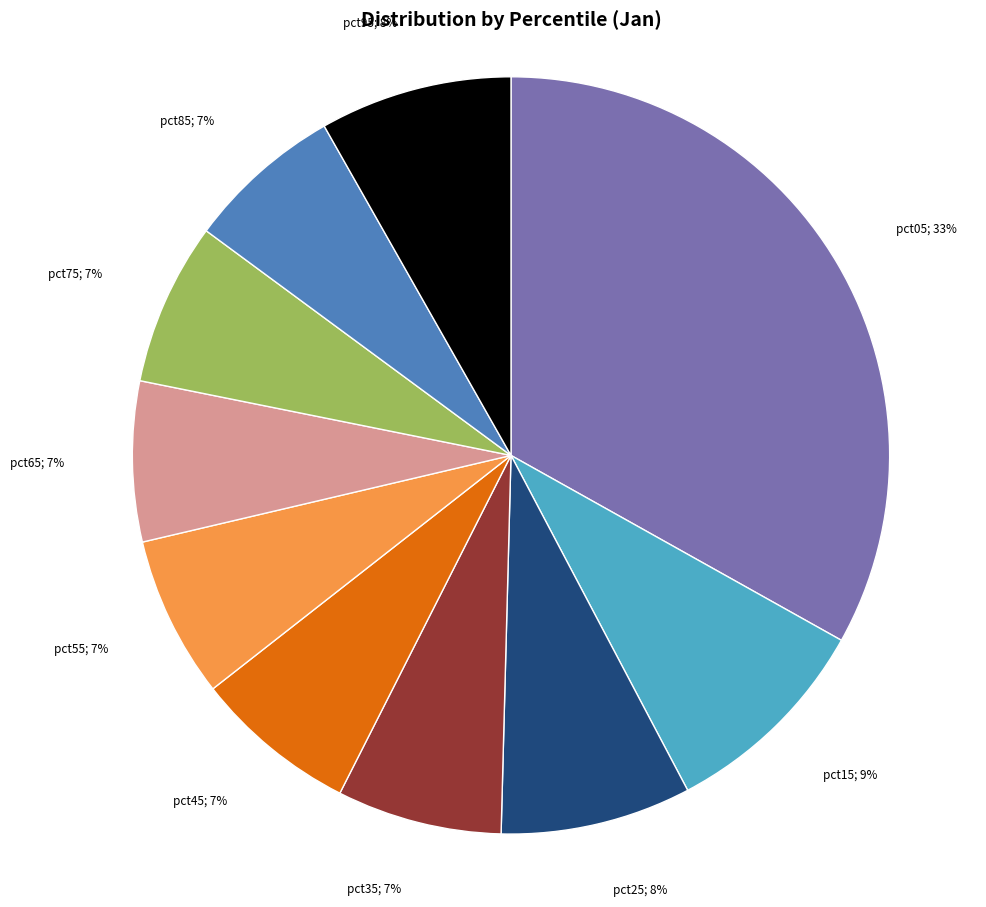

To the nearest percent, what is the difference between the largest and smallest slice percentages?

26%